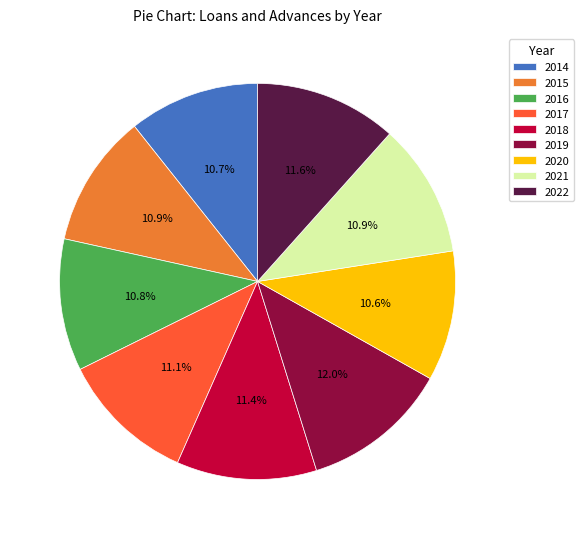

Combined, do 2018 and 2021 account for over 50%?

No